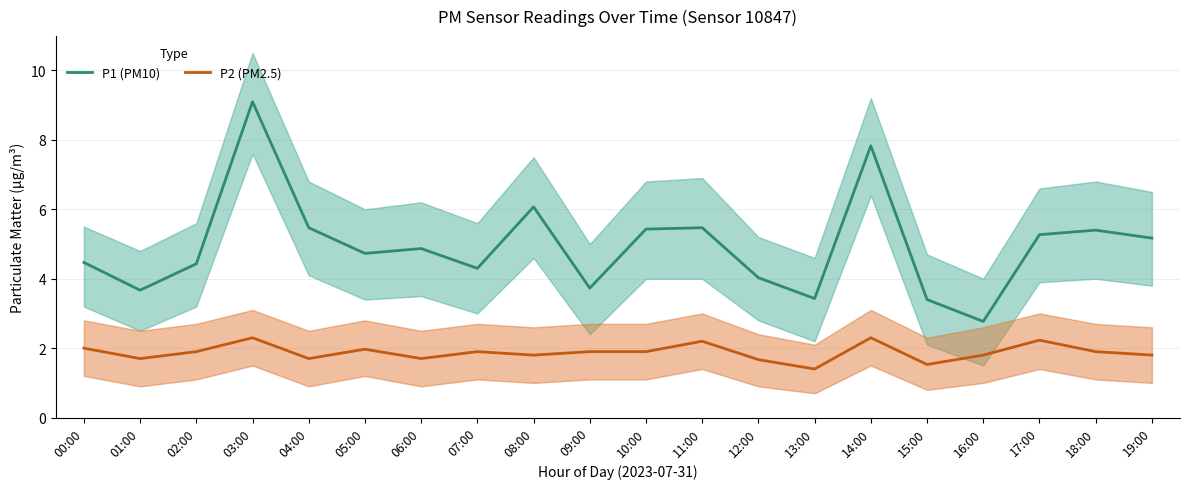

What is the difference between the highest and lowest values at 04:00?

3.8